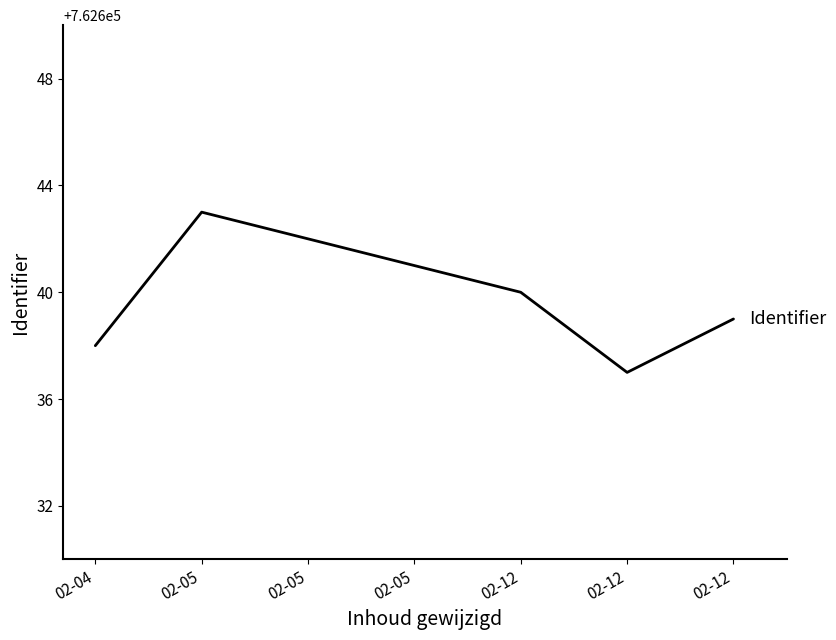

Count the number of categories in the chart.

7